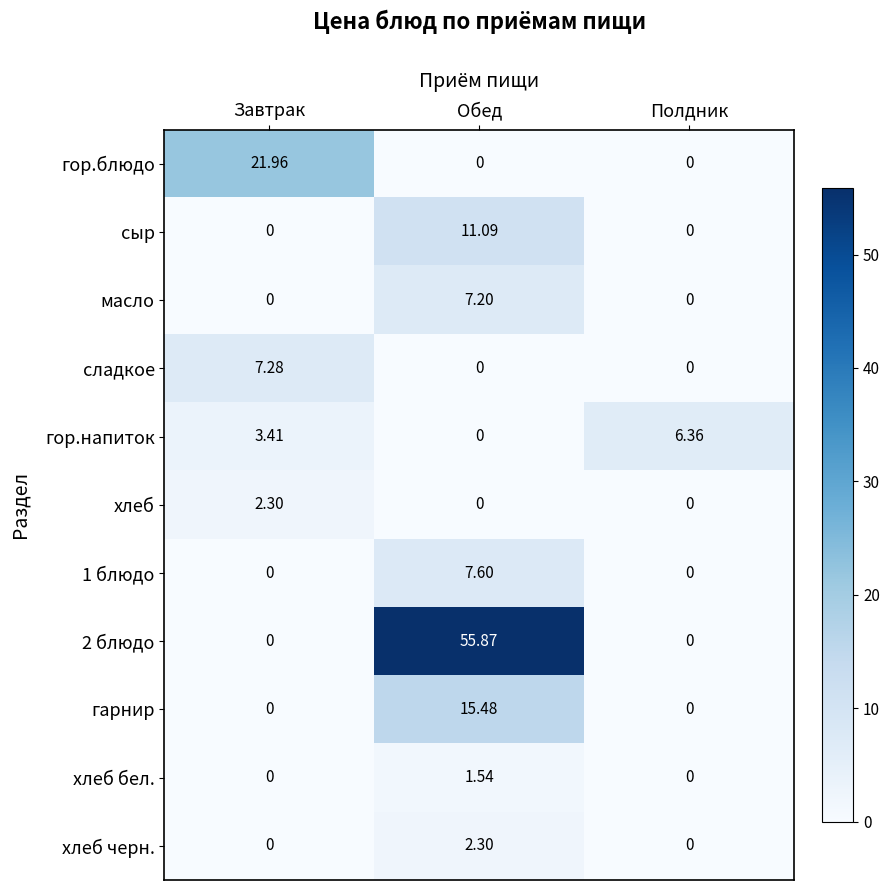

What is the maximum value shown in the chart?

55.9